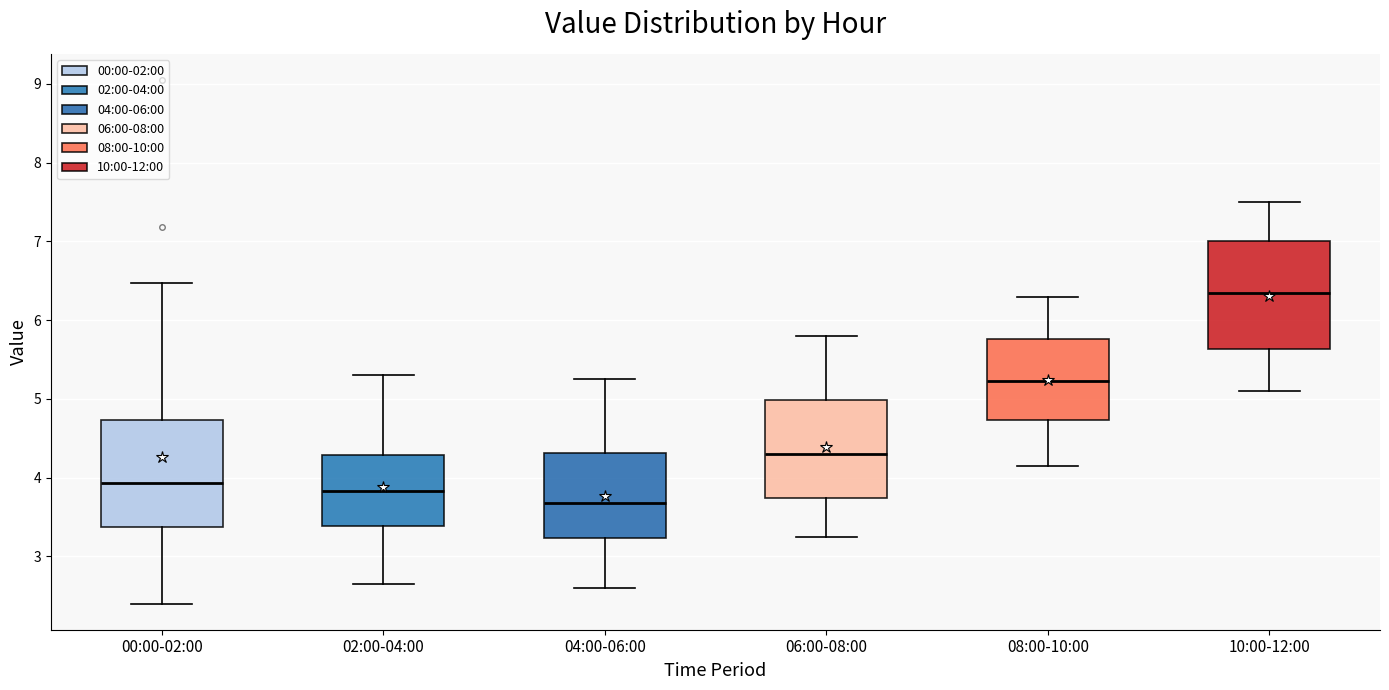

Which box's median line is the lowest?

04:00-06:00